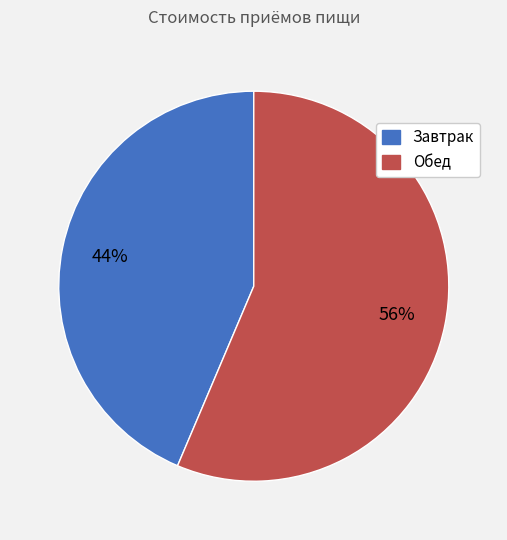

Between Завтрак and Обед, which is larger?

Обед